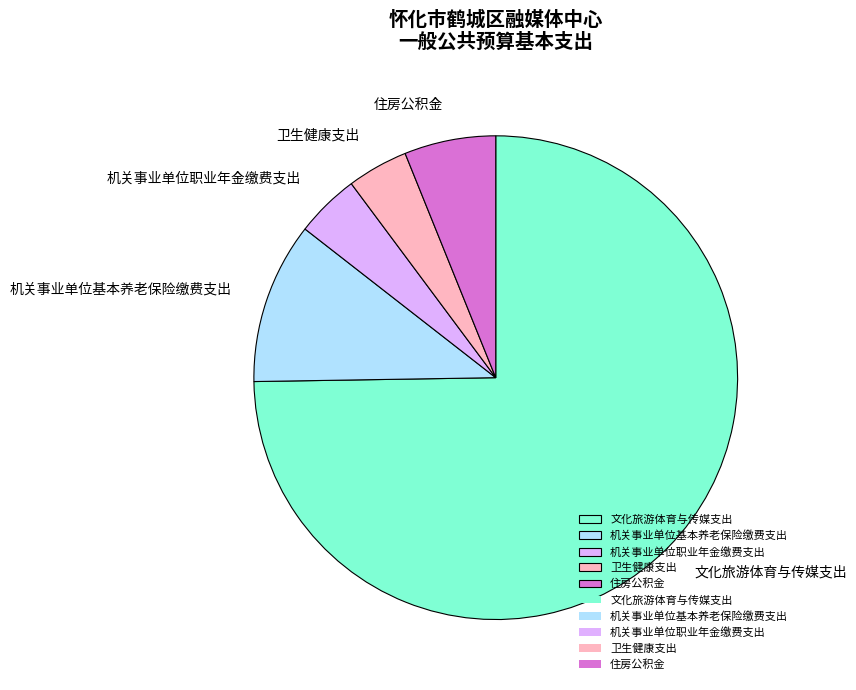

What is the largest slice in the pie chart?

文化旅游体育与传媒支出